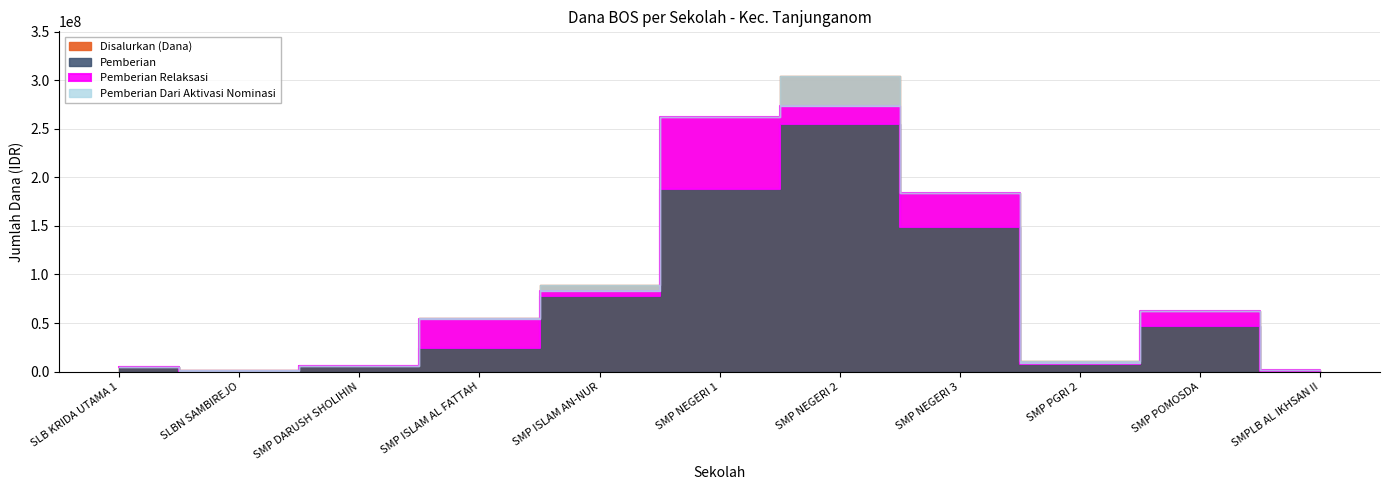

Which label corresponds to the smallest value in the chart?

SLB KRIDA UTAMA 1